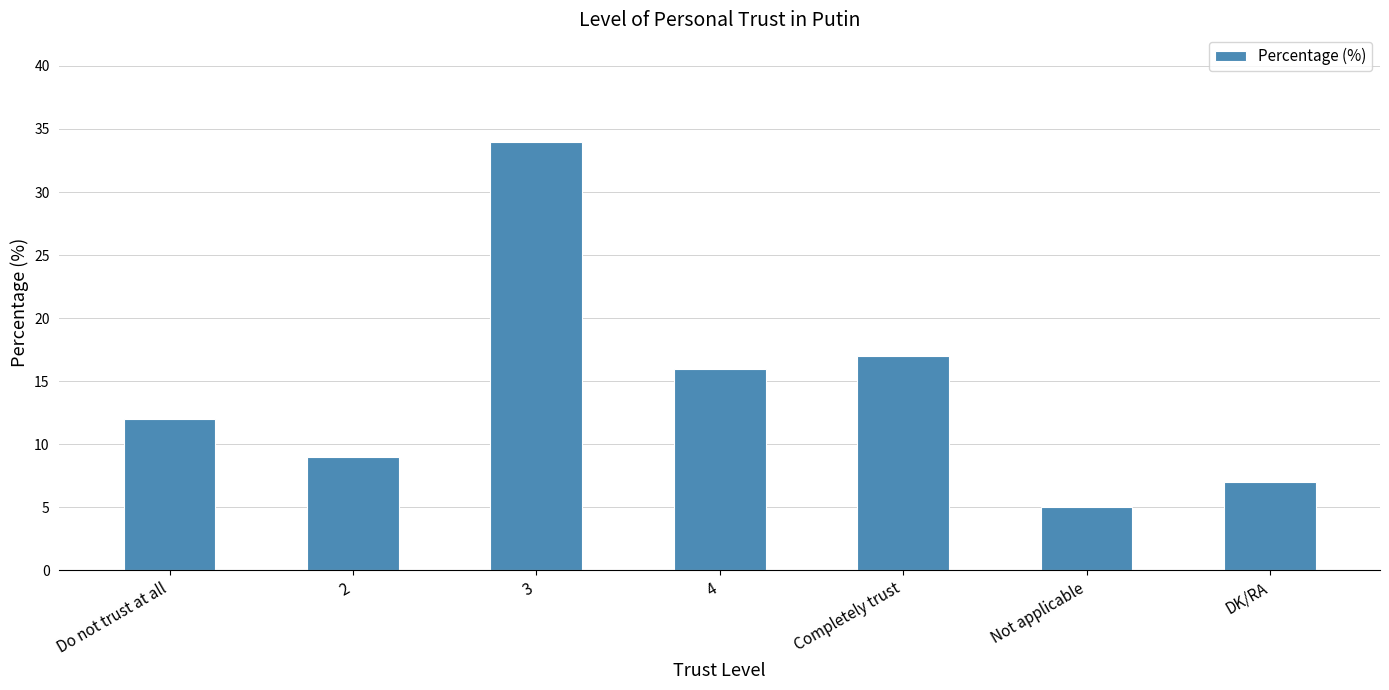

What is the label of the 6th bar from the right?

2